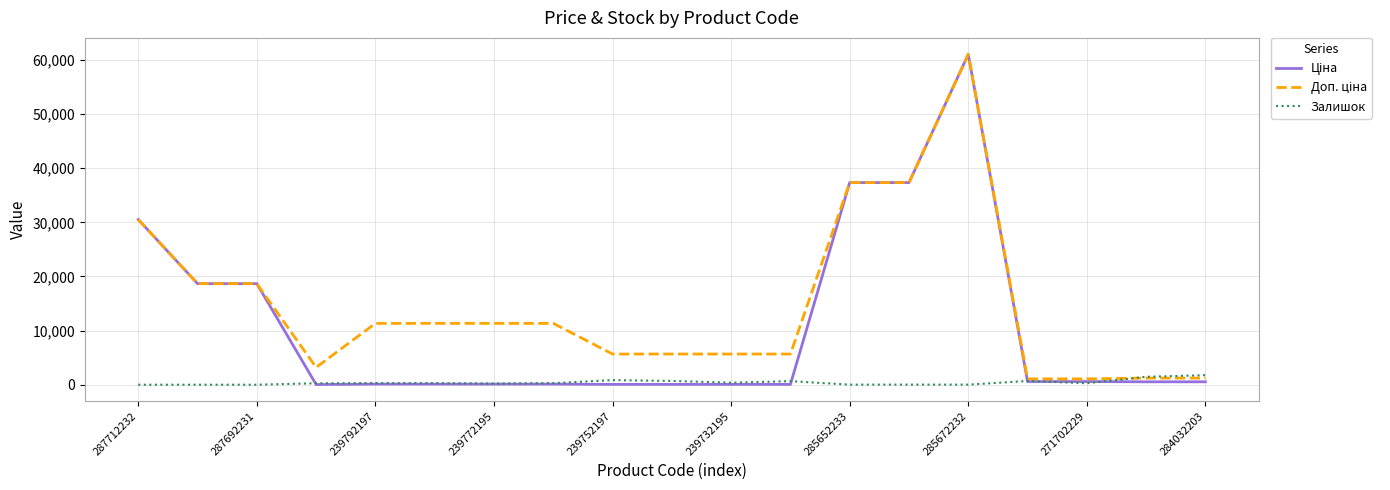

What is the greatest value displayed?

61024.7